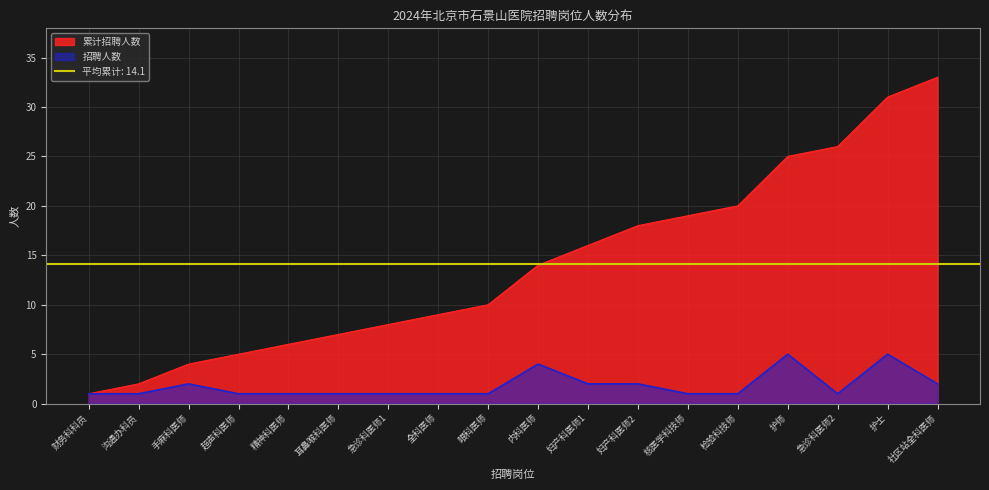

In 招聘人数, how many points are lower than both neighbors (excluding endpoints)?

1